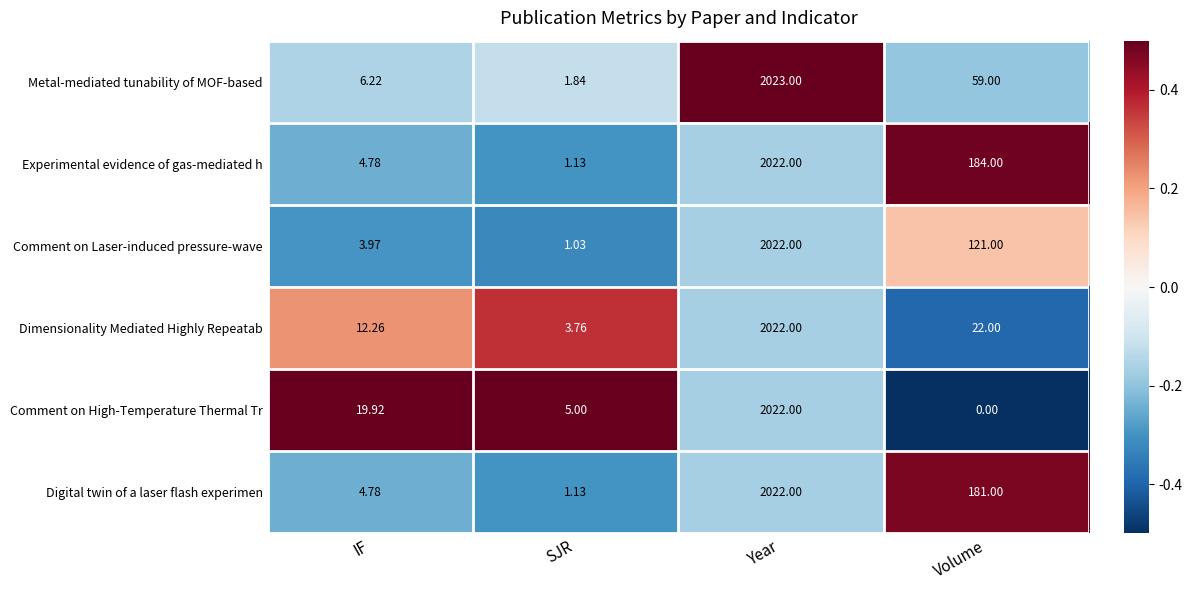

Which category has the lowest value in the Dimensionality Mediated Highly Repeatab series?

SJR